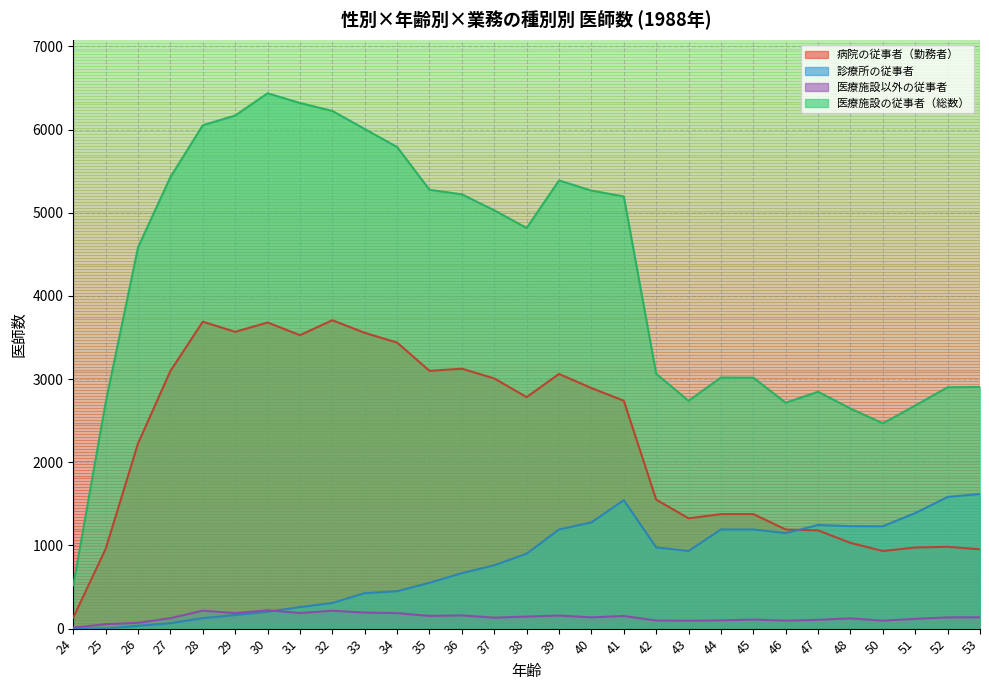

Where does the 病院の従事者（勤務者） series first go above 2740?

27